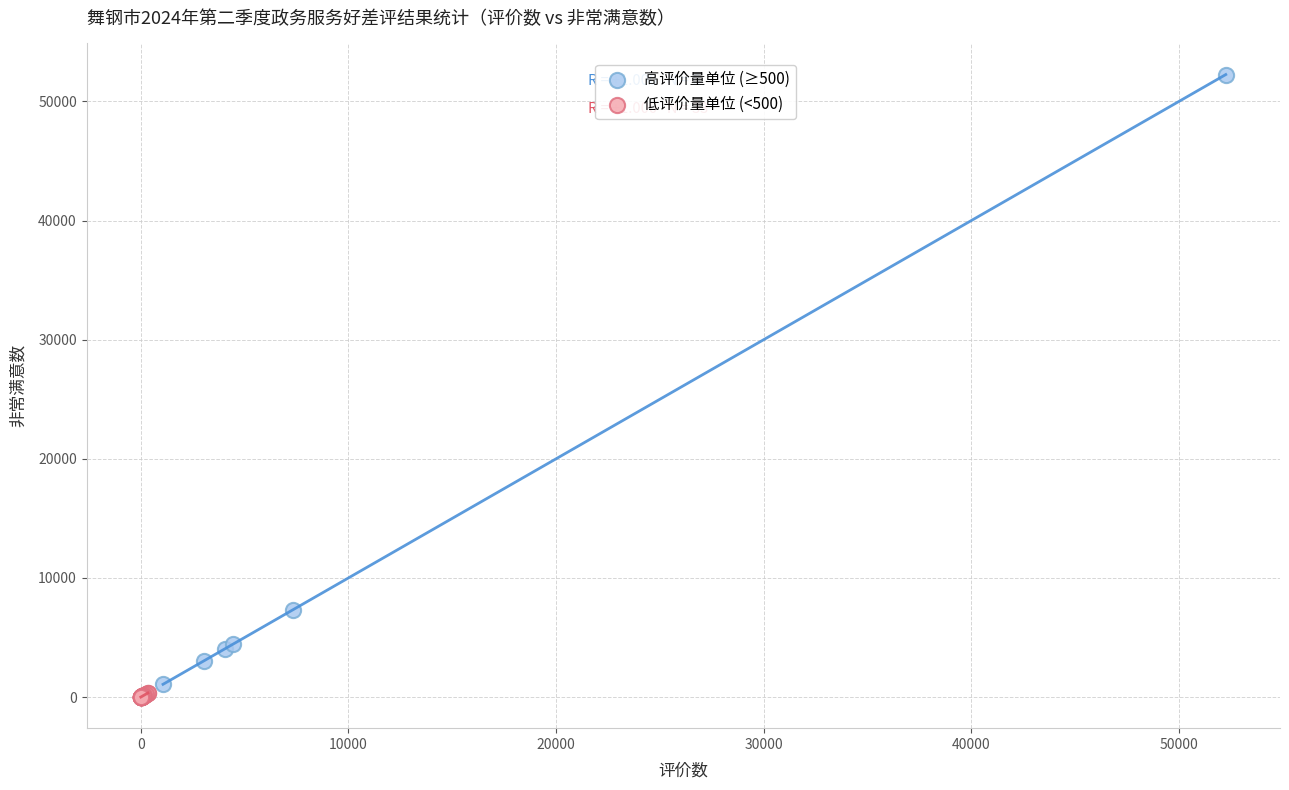

Which series contains the highest Y value?

高评价量单位 (≥500)